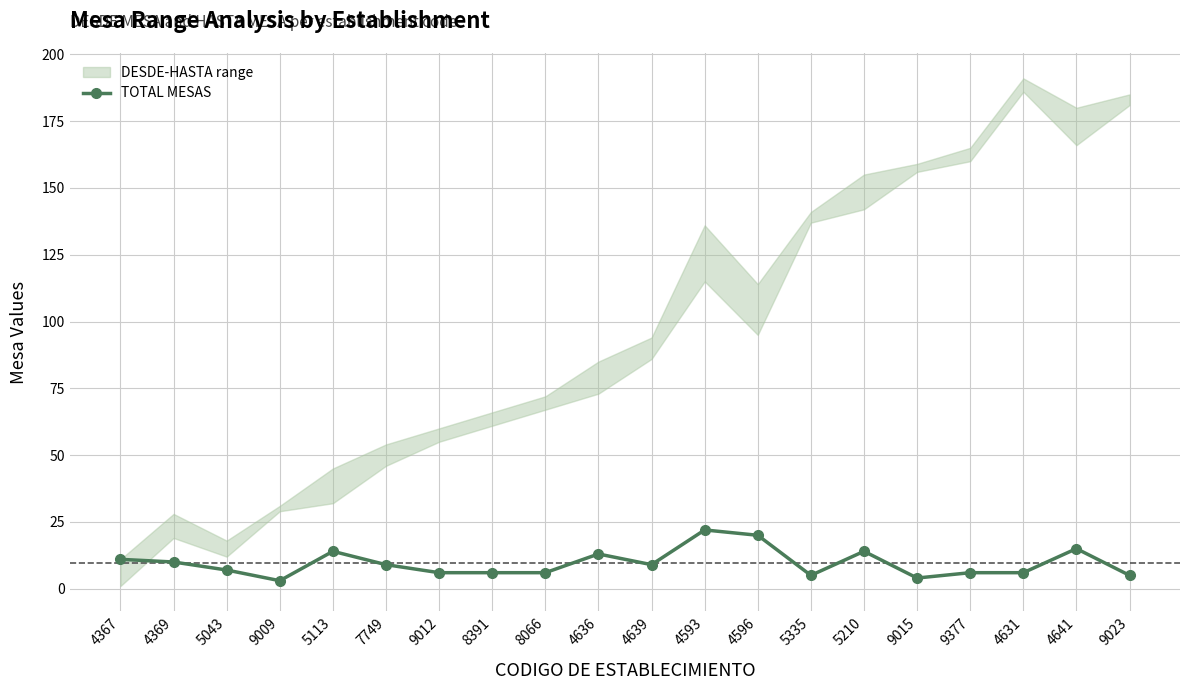

Where is the first local maximum?

5113